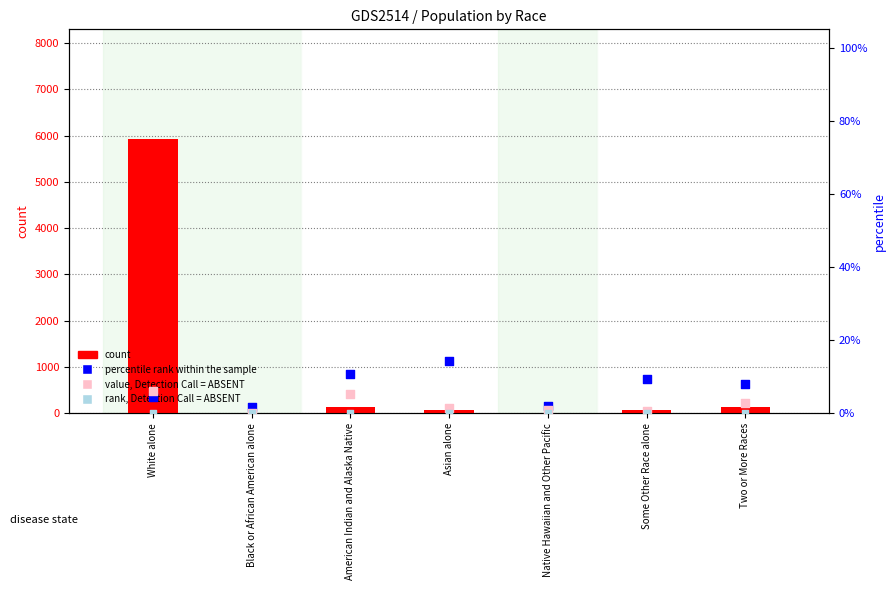

Which series reaches the maximum Y coordinate?

count